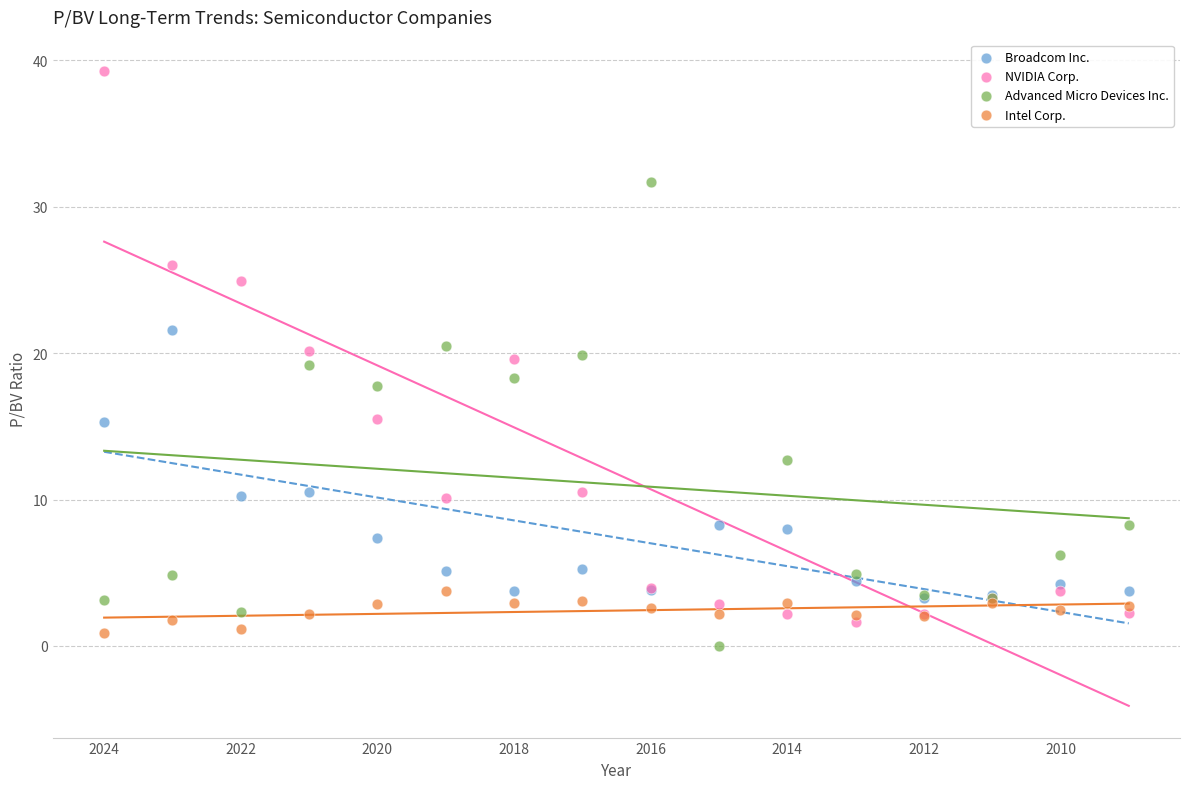

What are all the series names shown in the legend?

Broadcom Inc., NVIDIA Corp., Advanced Micro Devices Inc., Intel Corp.